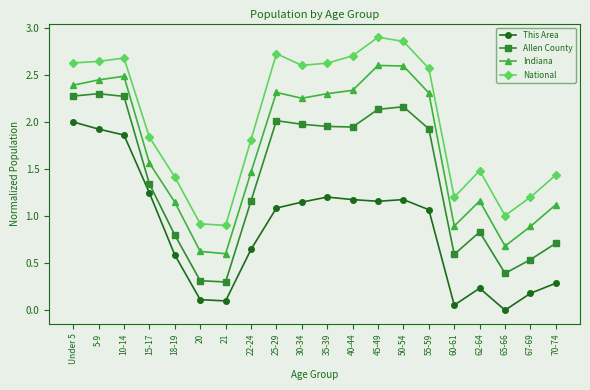

List the series in order of their peak value, lowest first.

This Area, Allen County, Indiana, National